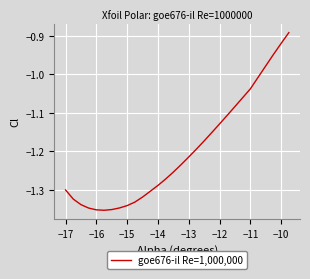

What is the difference between the maximum and minimum values?

0.5